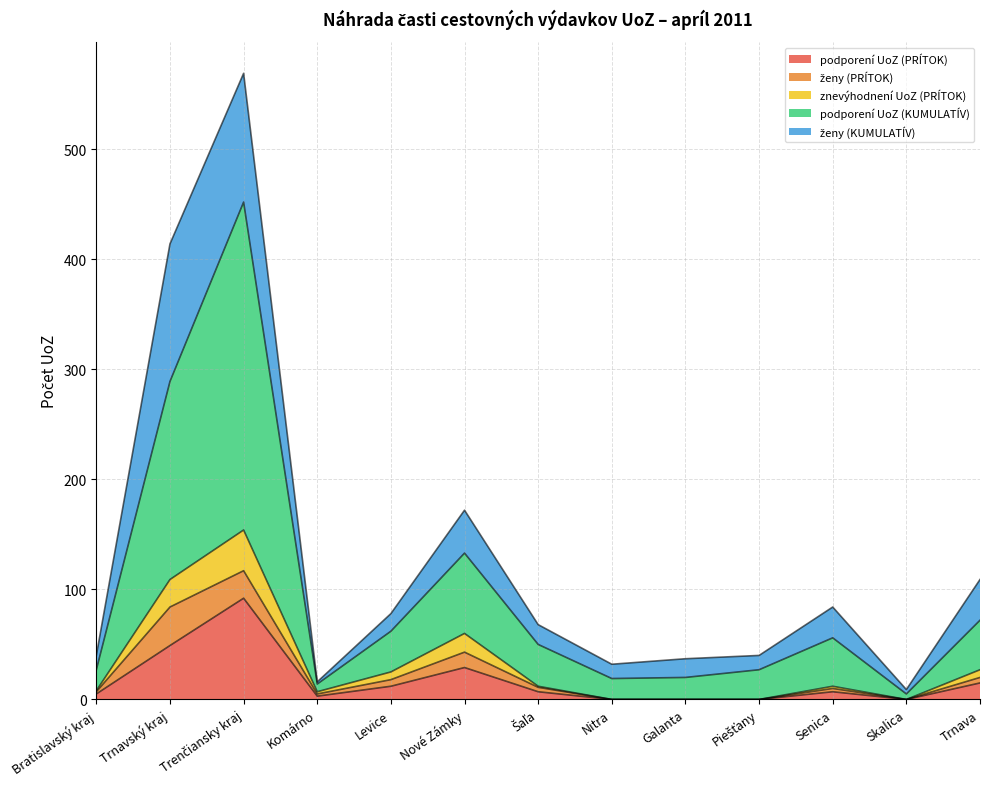

True or false: podporení UoZ (PRÍTOK) and podporení UoZ (KUMULATÍV) cross at least once.

False